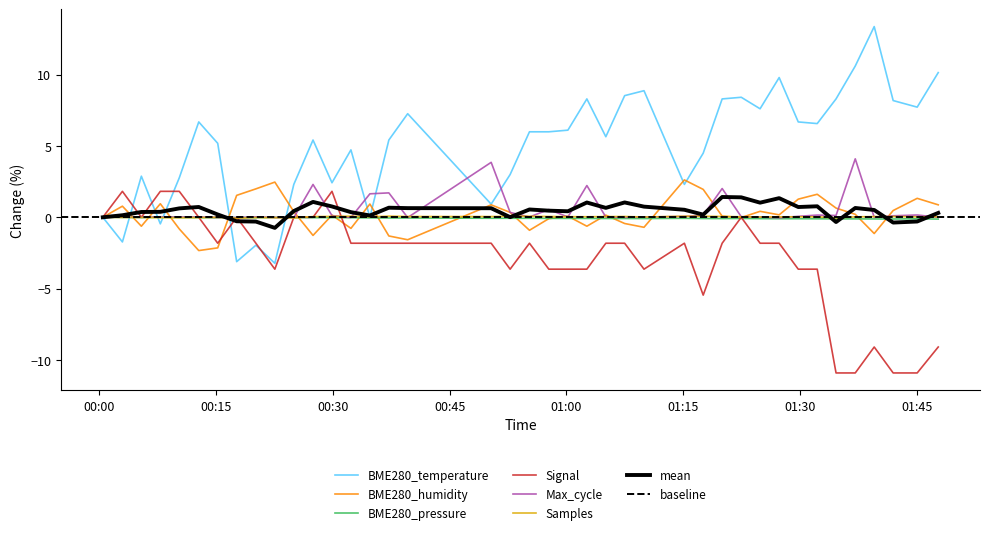

What is the minimum value for Signal?

-10.9